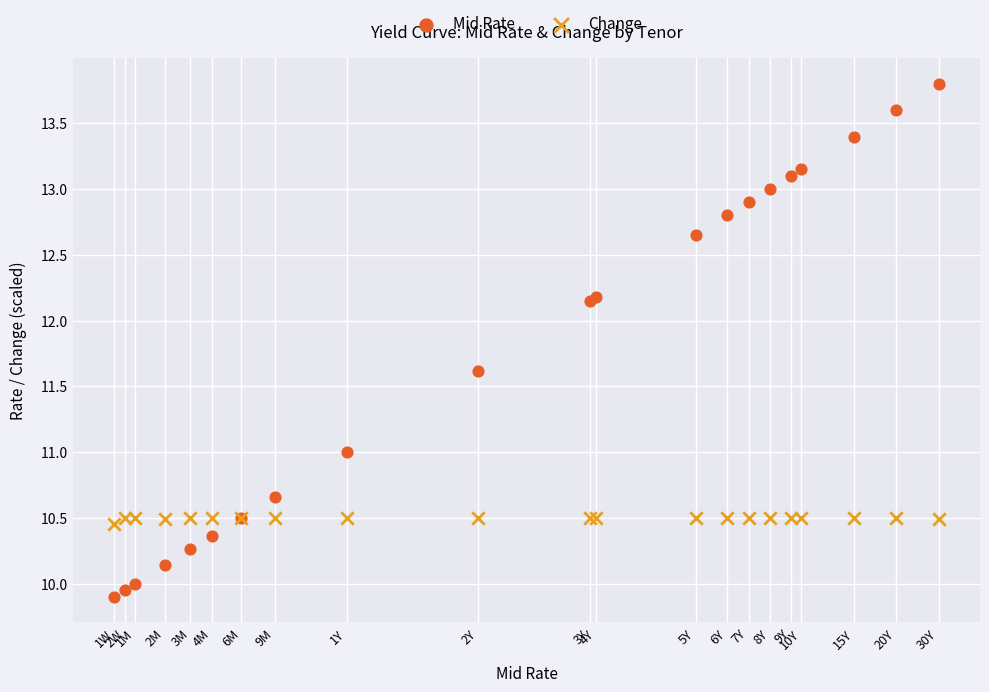

Which series has the widest spread of Y values?

Mid Rate